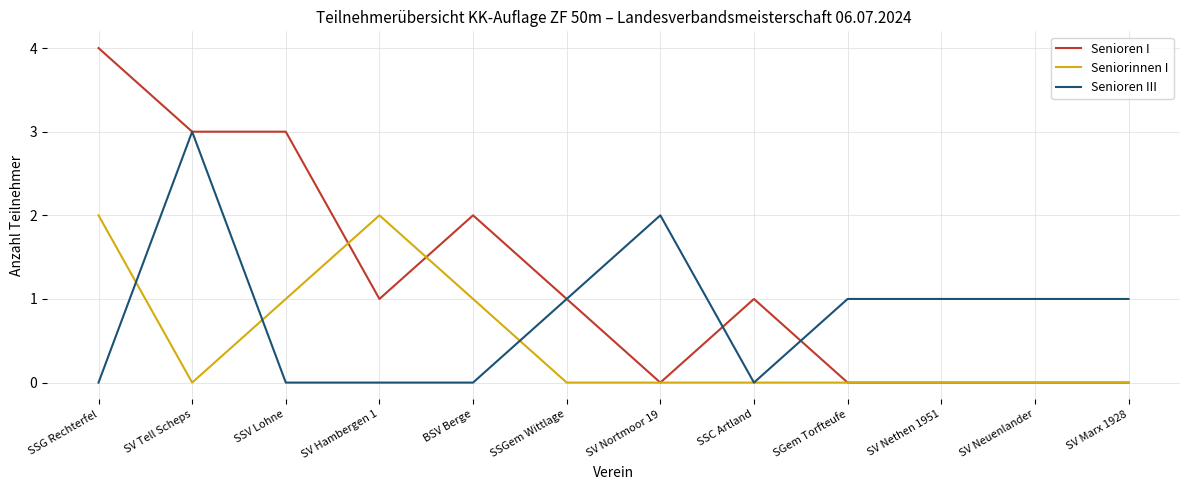

True or false: Seniorinnen I has a value of 0 at SGem Torfteufe.

True